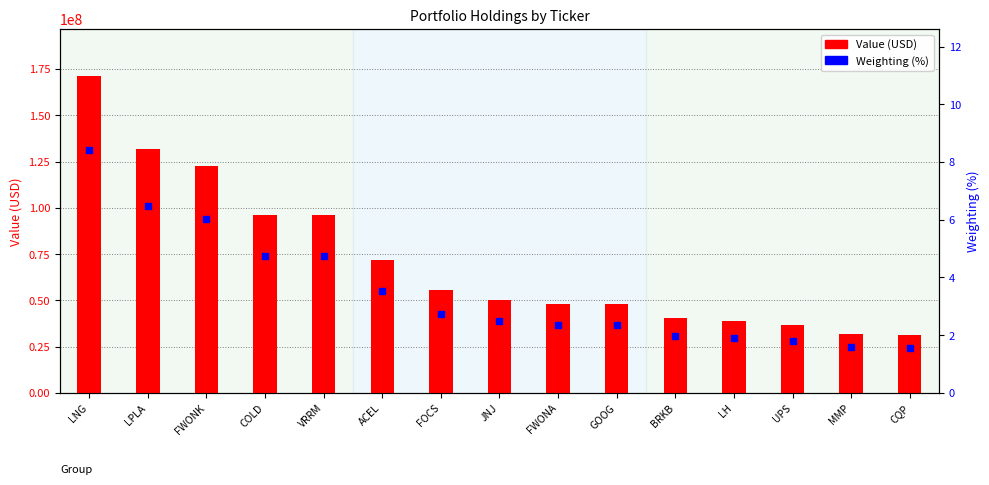

At how many categories does at least one series exceed 53009116?

7